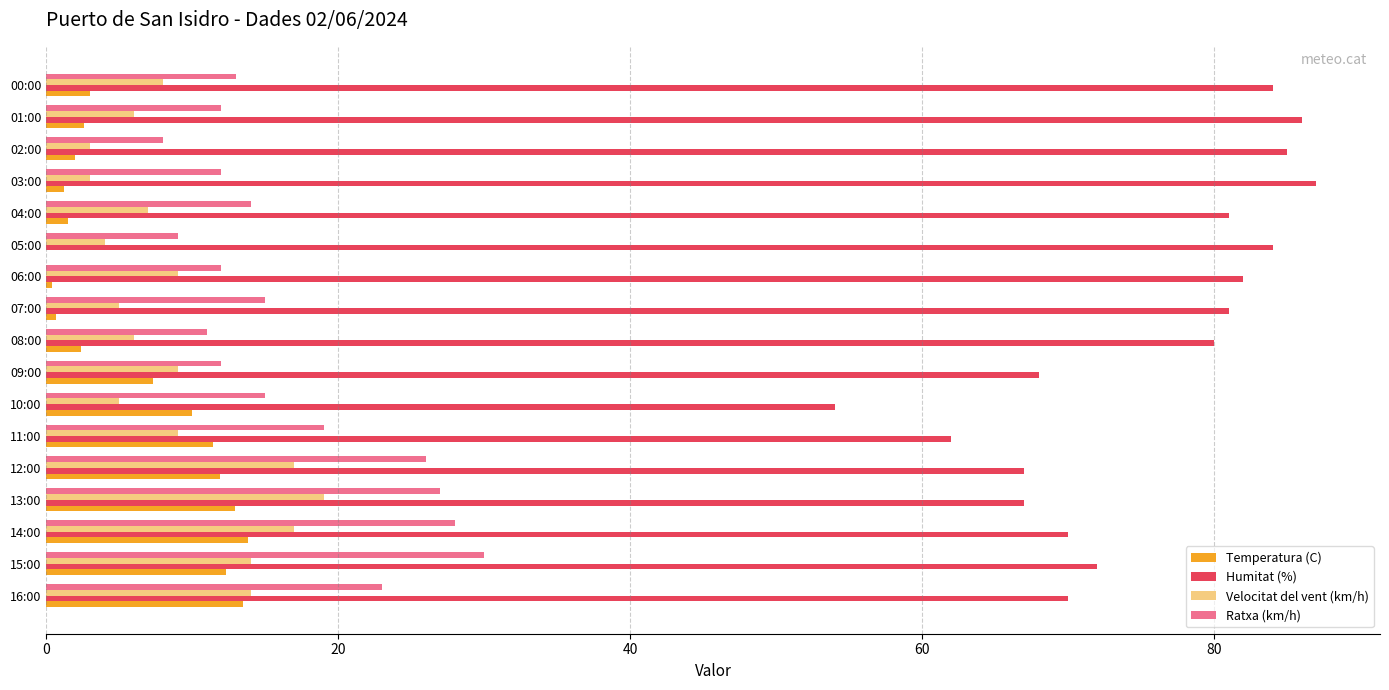

What are all the series names shown in the legend?

Temperatura (C), Humitat (%), Velocitat del vent (km/h), Ratxa (km/h)